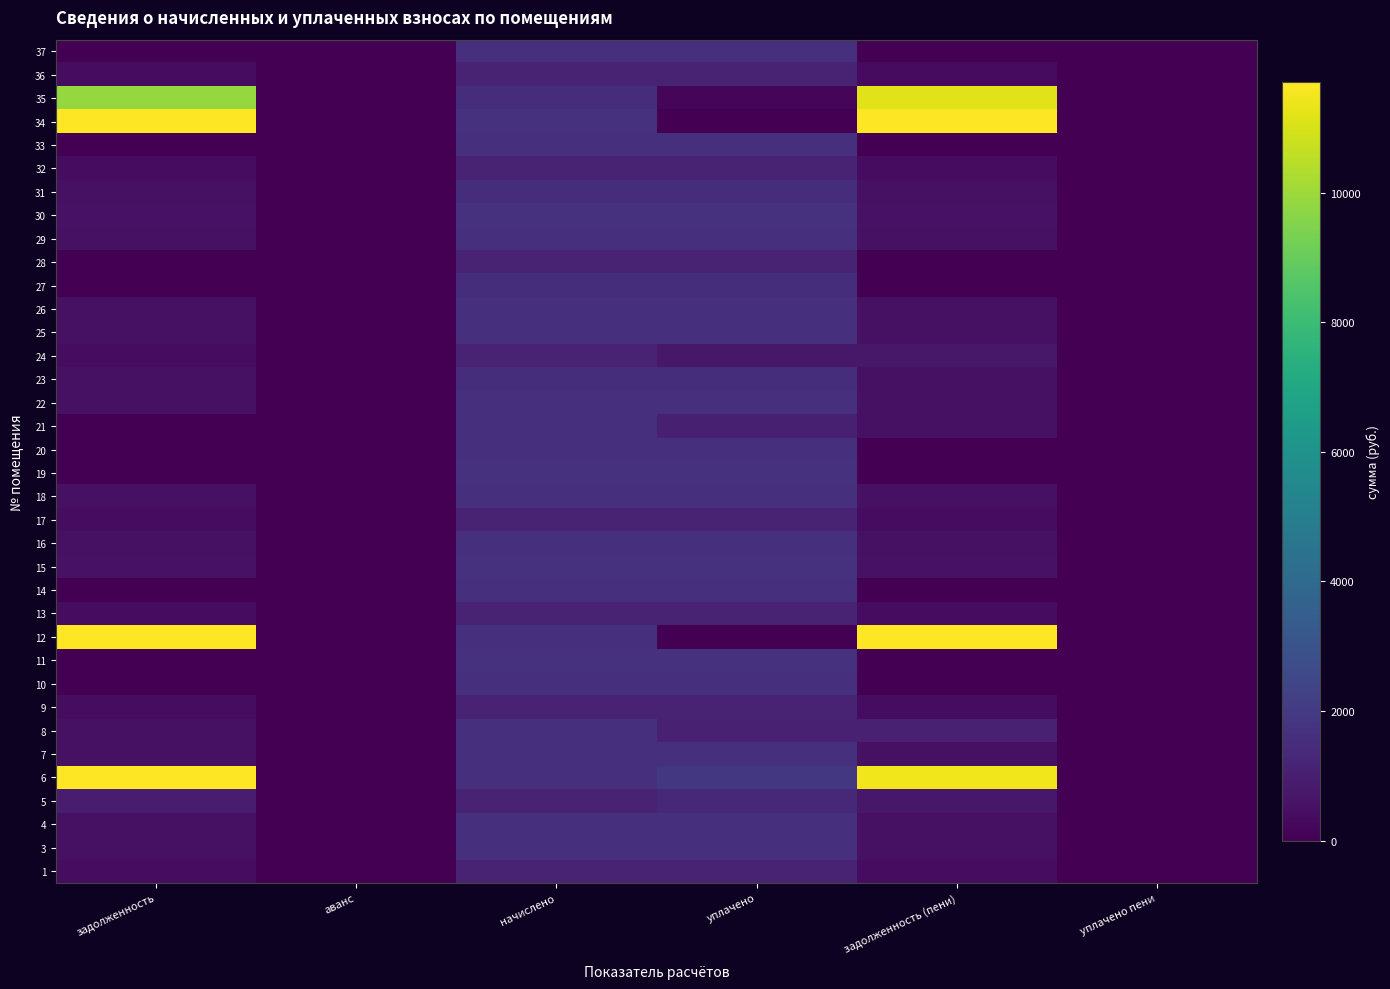

Between начислено and аванс, which is larger?

начислено